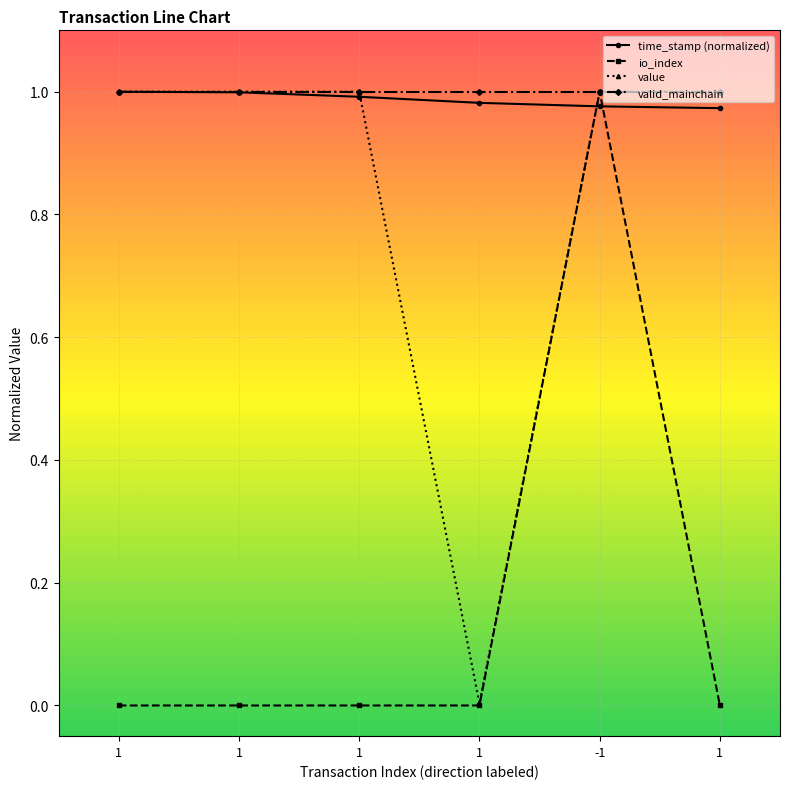

What is the difference between the maximum and minimum values in the value series?

1.0